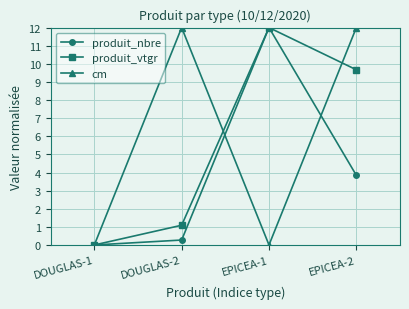

Which series changed the most between DOUGLAS-1 and EPICEA-2?

cm